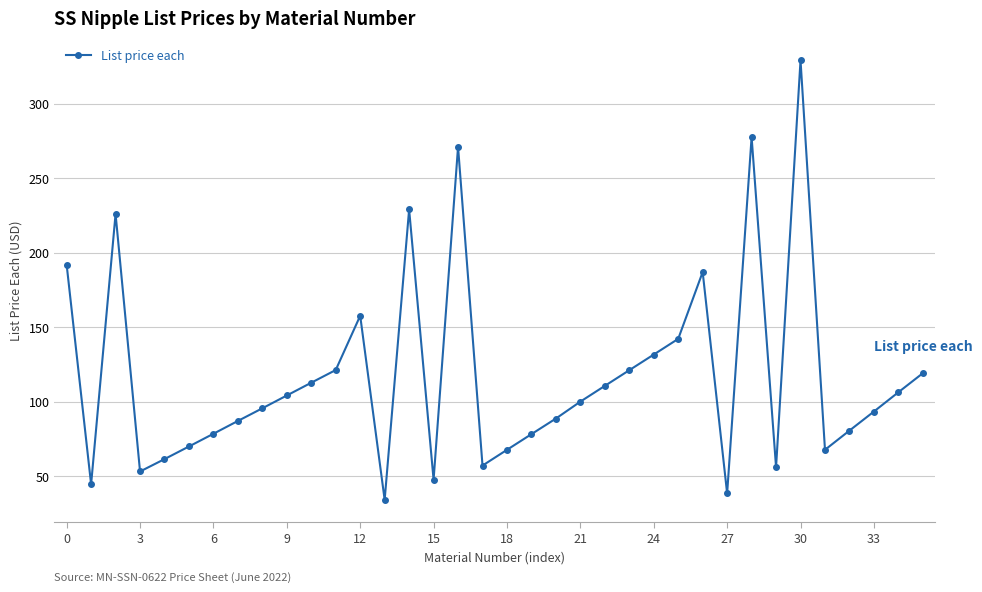

How many points are higher than both their immediate neighbors (excluding endpoints)?

7